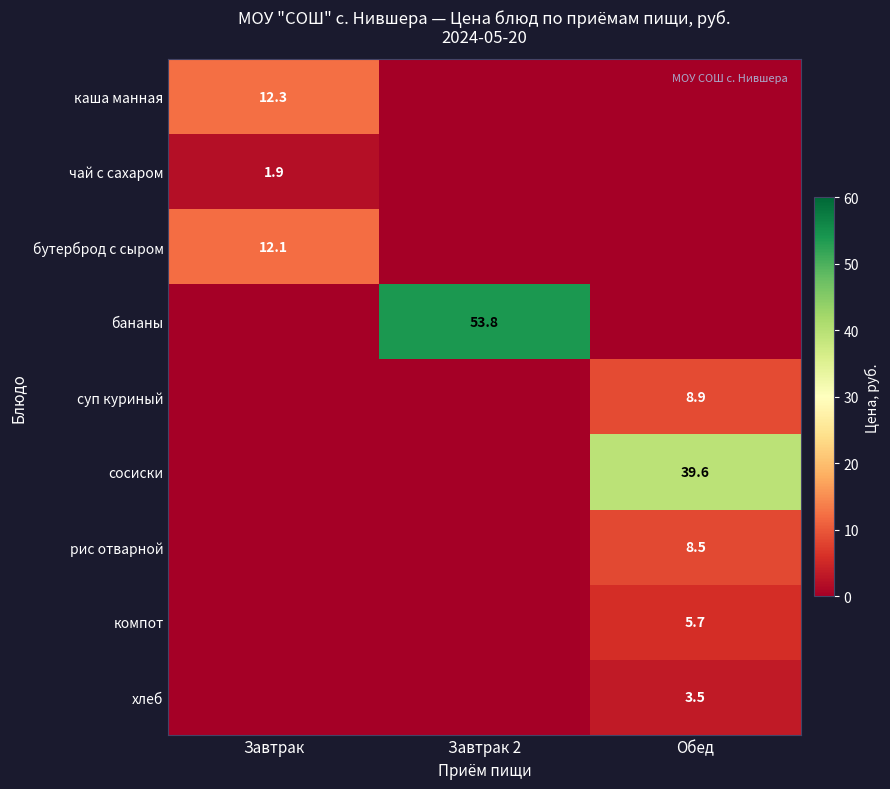

What is the maximum value shown in the chart?

53.8